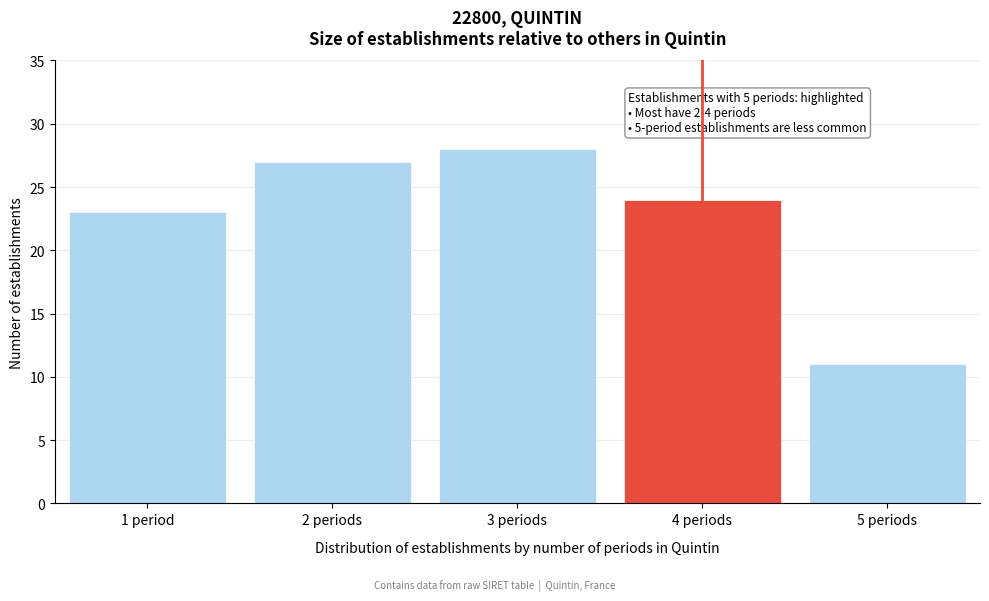

Reading left to right, what are all the values shown in this chart?

1 period=23	2 periods=27	3 periods=28	4 periods=24	5 periods=11